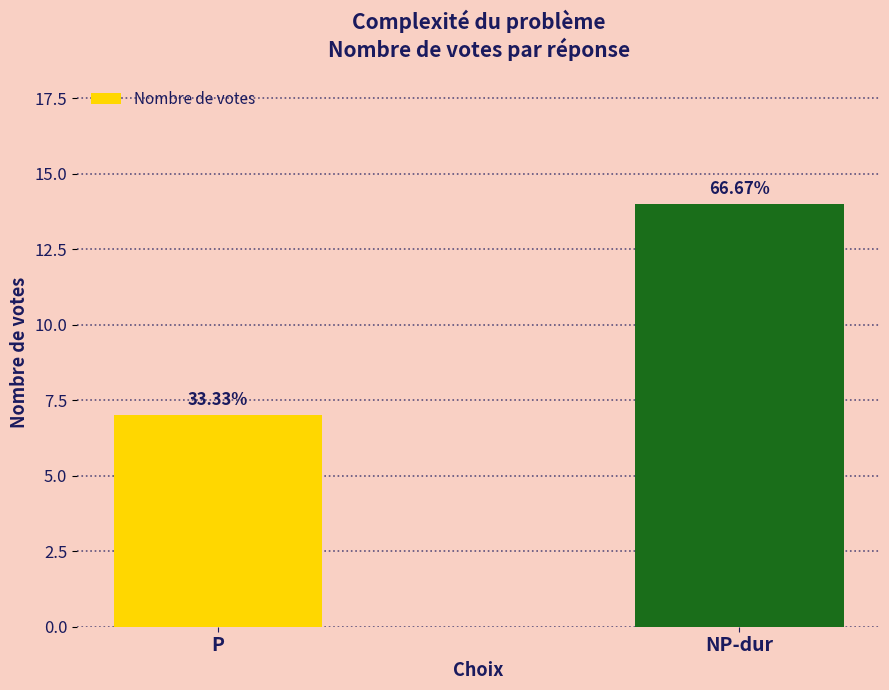

Are the bars horizontal?

No